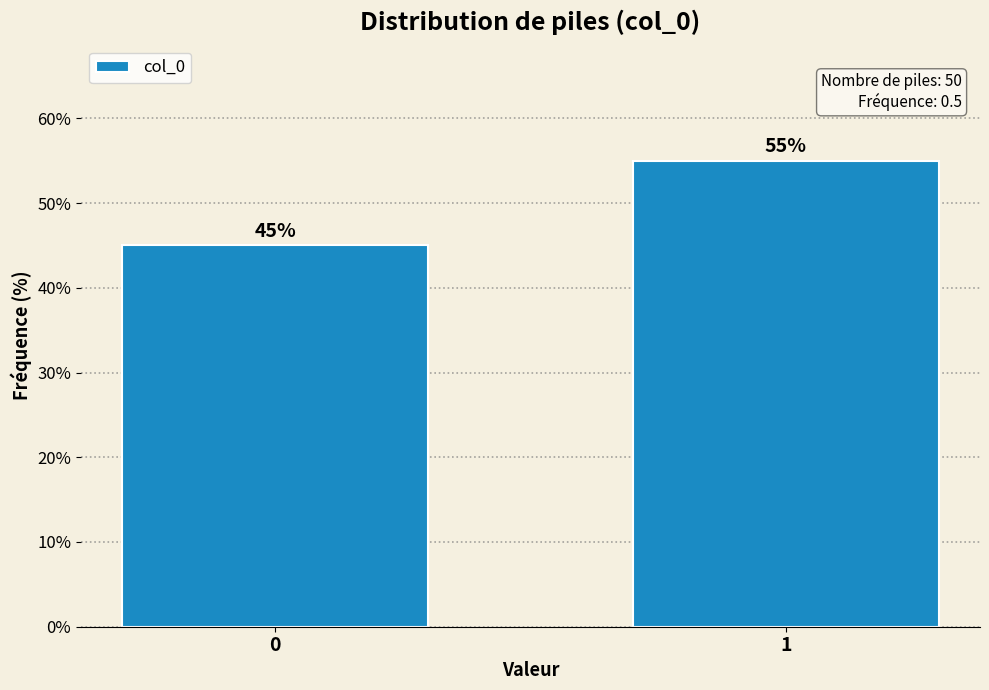

Reading left to right, extract all data points from this chart.

0=45.0	1=55.0